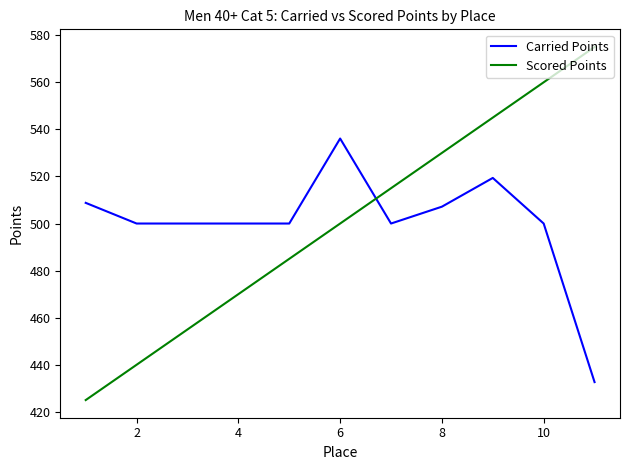

List the series in order of their peak value, highest first.

Scored Points, Carried Points